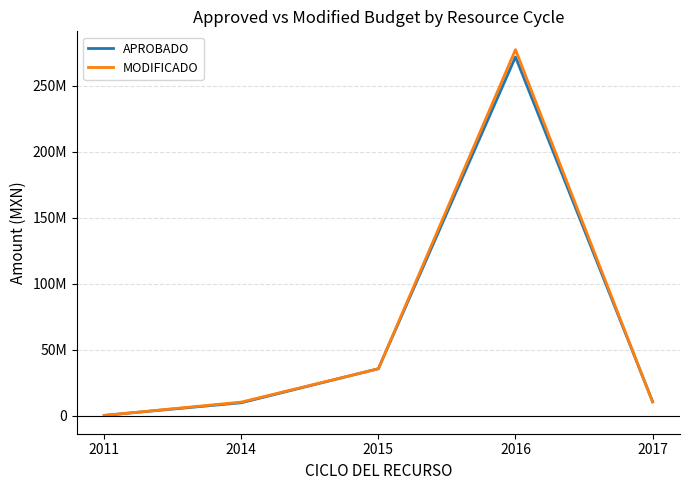

Reading right to left, what are all the values shown in this chart?

APROBADO: 10600000.0	272015414.5	35496958.4	9677848.8	93950.0
MODIFICADO: 10186591.4	277590360.6	35466638.2	10184874.8	59218.6